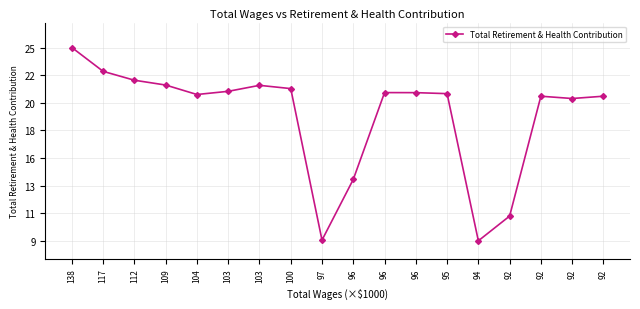

Is this an area chart (filled region under the line)?

No